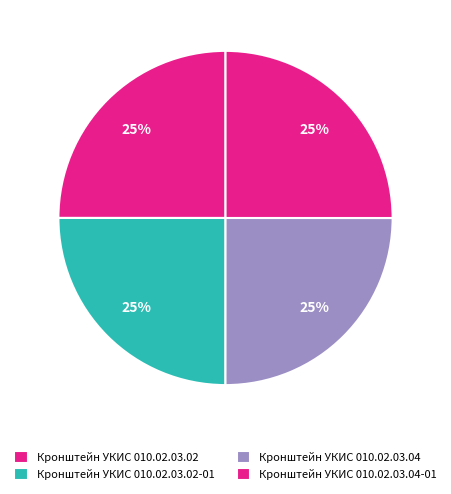

How many segments does this pie chart have?

4